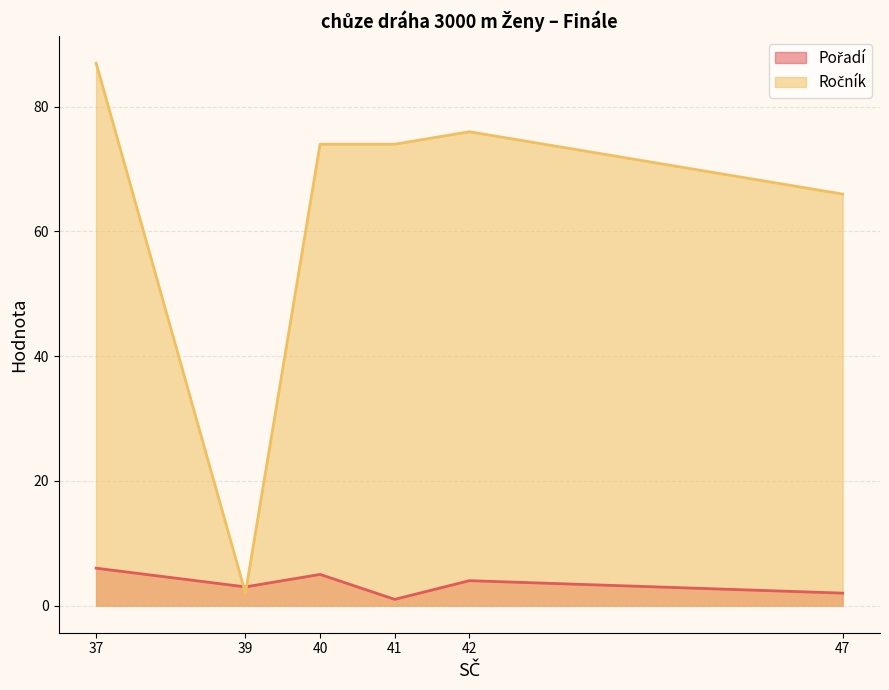

How many lines are shown in the chart?

2